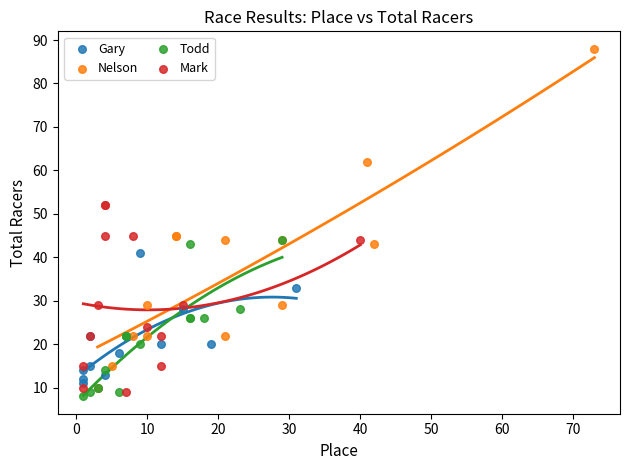

Which series has the largest Y range (max minus min)?

Nelson